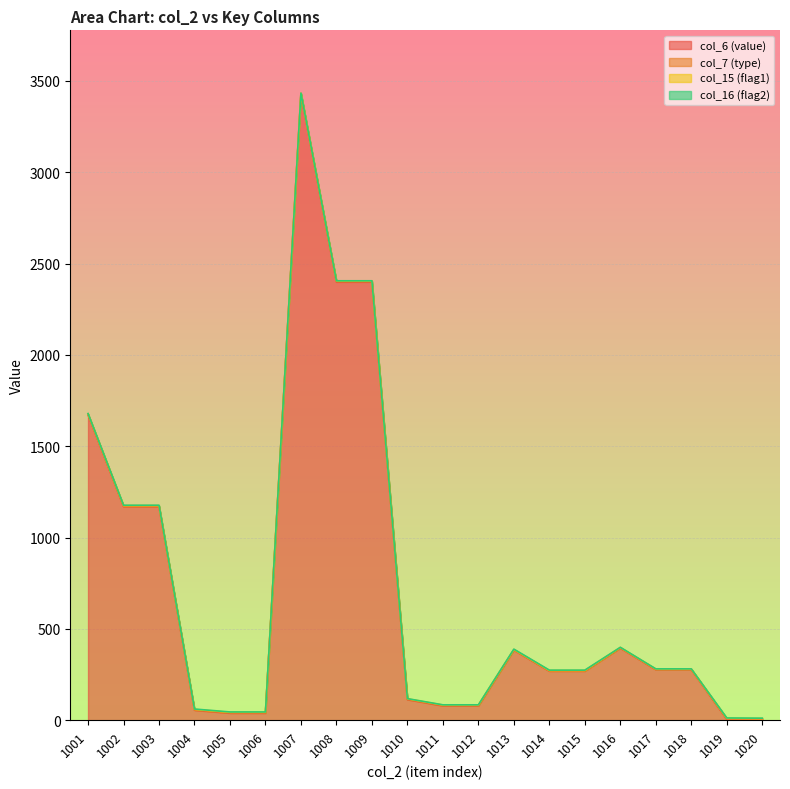

Is it true that col_6 (value) equals 79 at 1012?

True